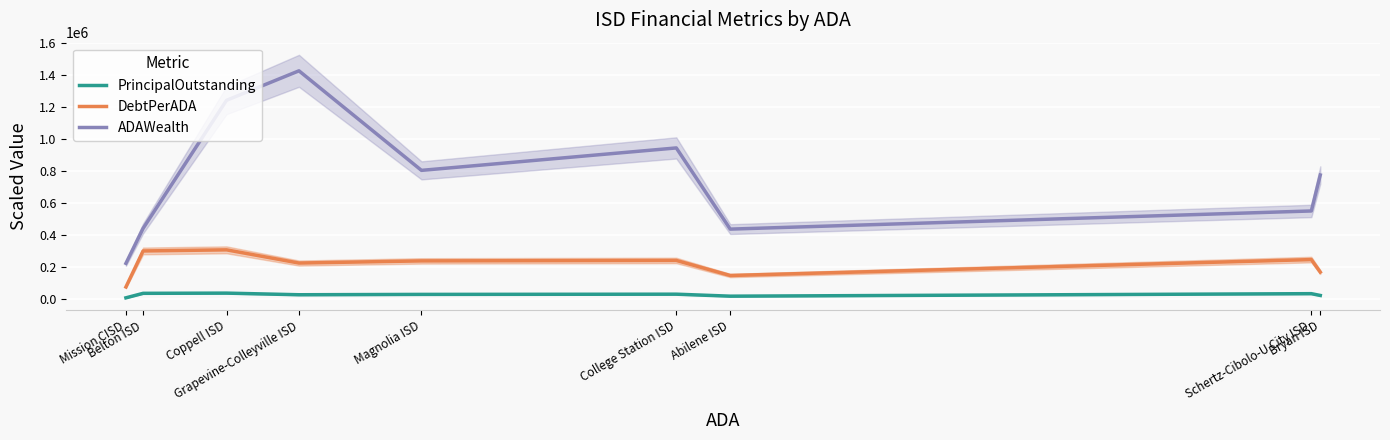

The PrincipalOutstanding series shows 13754.7 at Magnolia ISD. True or false?

False